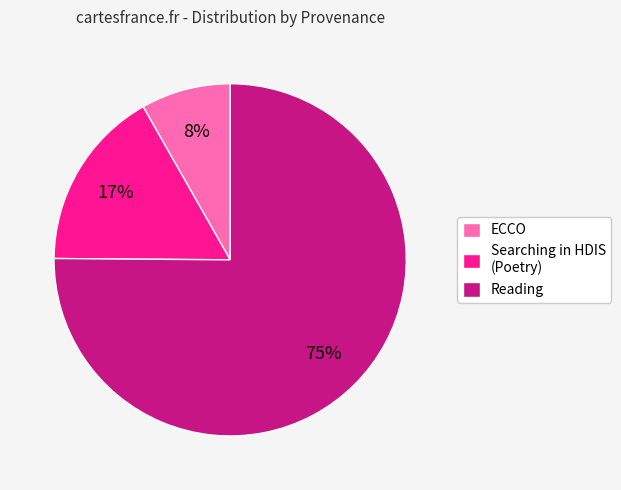

Combined, do Searching in HDIS (Poetry) and ECCO account for over 50%?

No